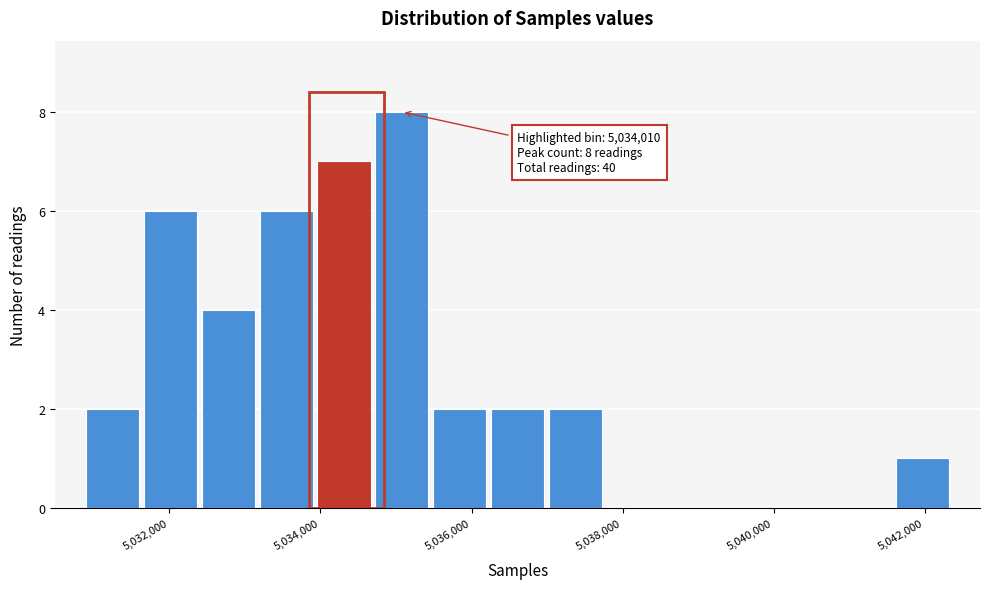

Around what value on the x-axis is the tallest bar? Give the approximate position of its centre, as read against the axis.

5035000